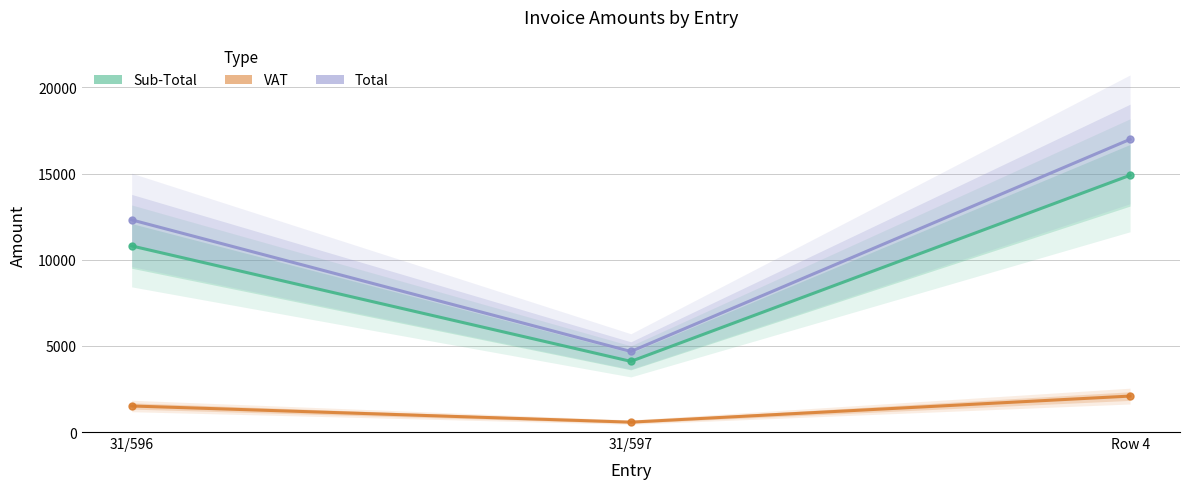

The VAT series shows 881 at 31/597. True or false?

False